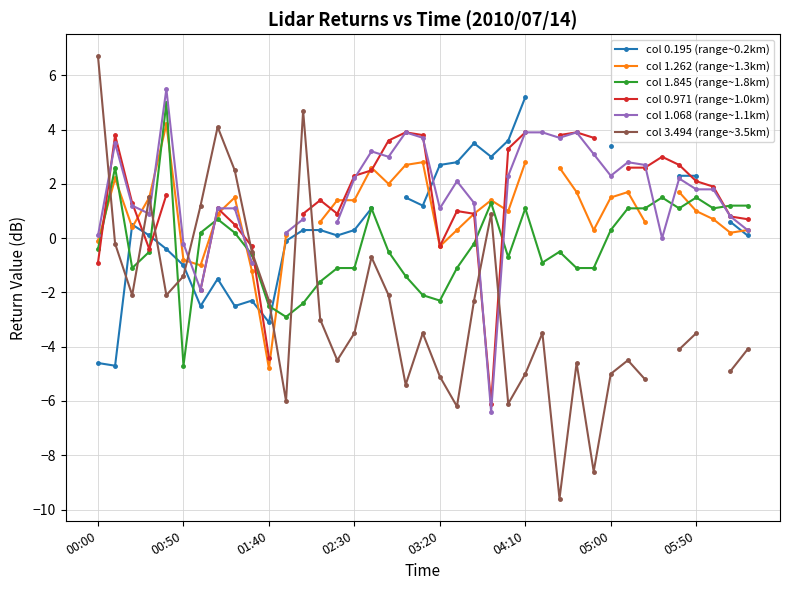

What is the label of the 1st point from the left?

00:00